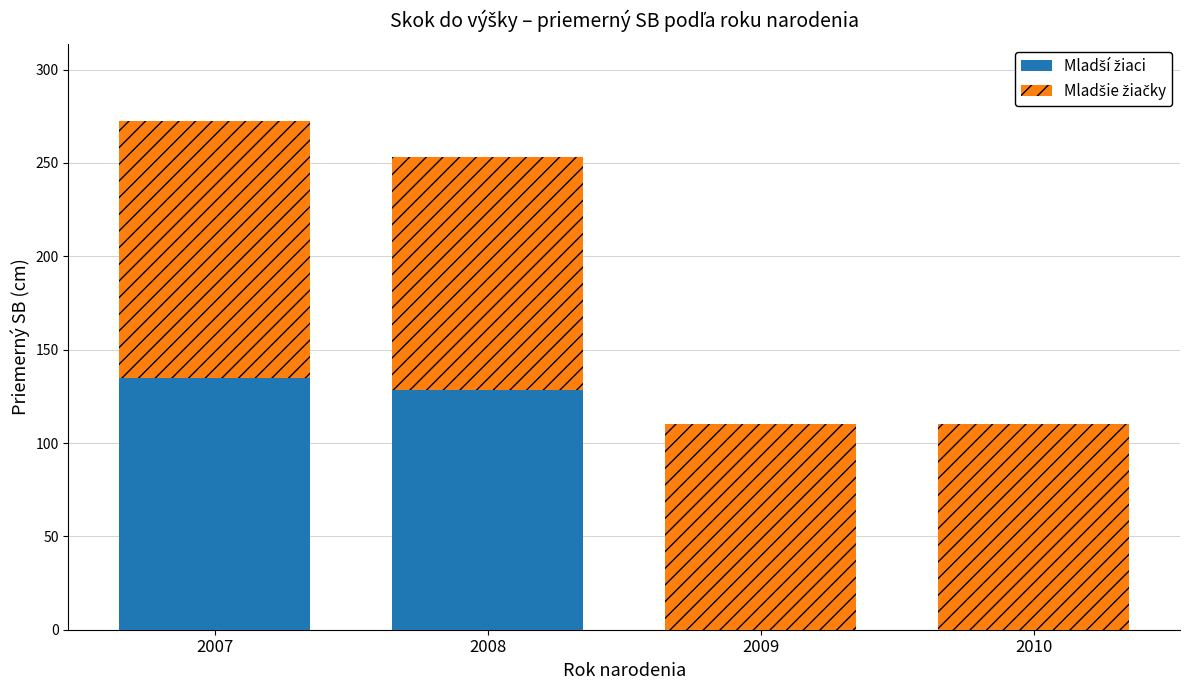

What is the total value across all series at 2007?

272.7